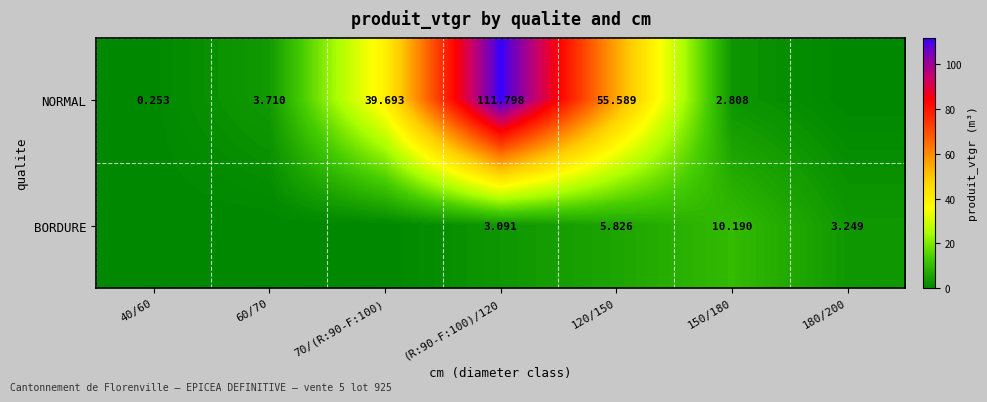

At how many categories does at least one series exceed 49?

2